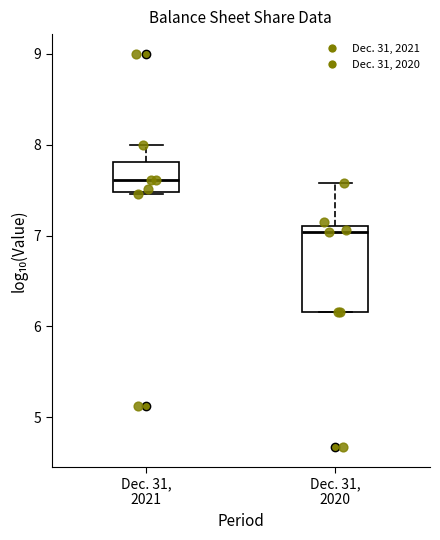

Which box is the tallest, from its lower edge to its upper edge?

Dec. 31, 2020